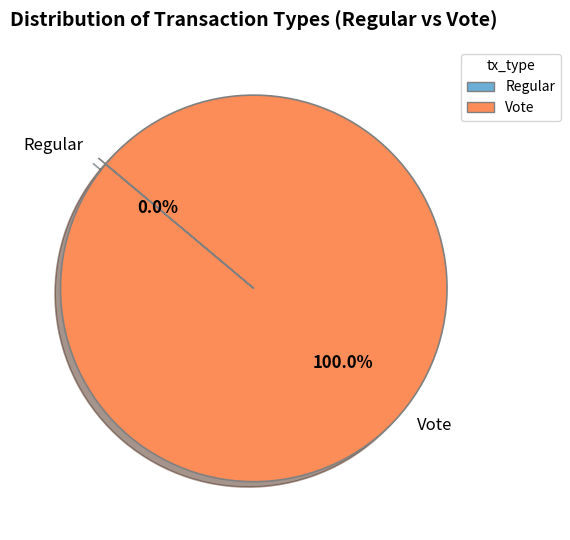

Is there any slice that represents more than half of the pie?

Yes